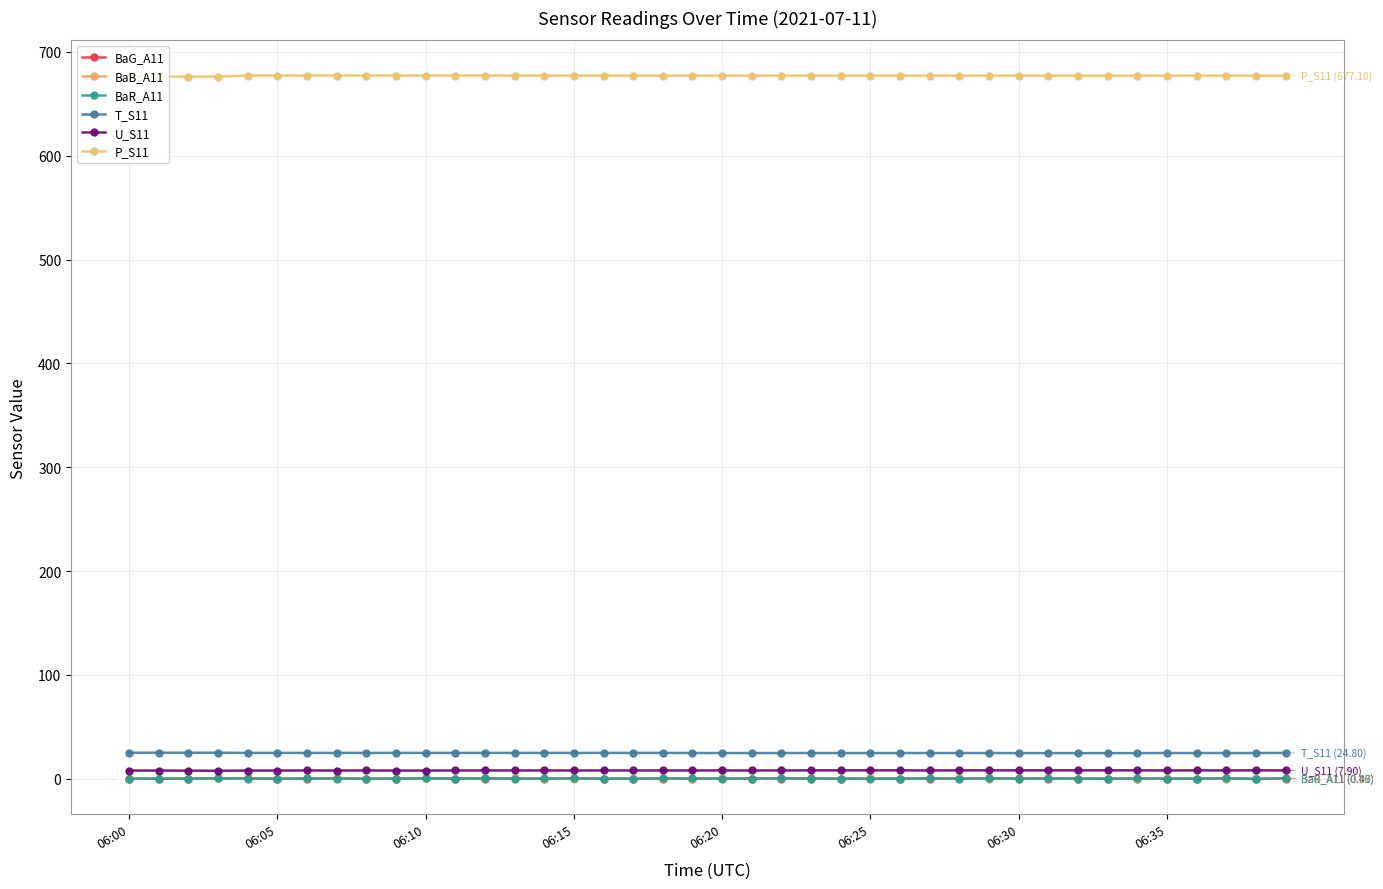

How many lines are shown in the chart?

6